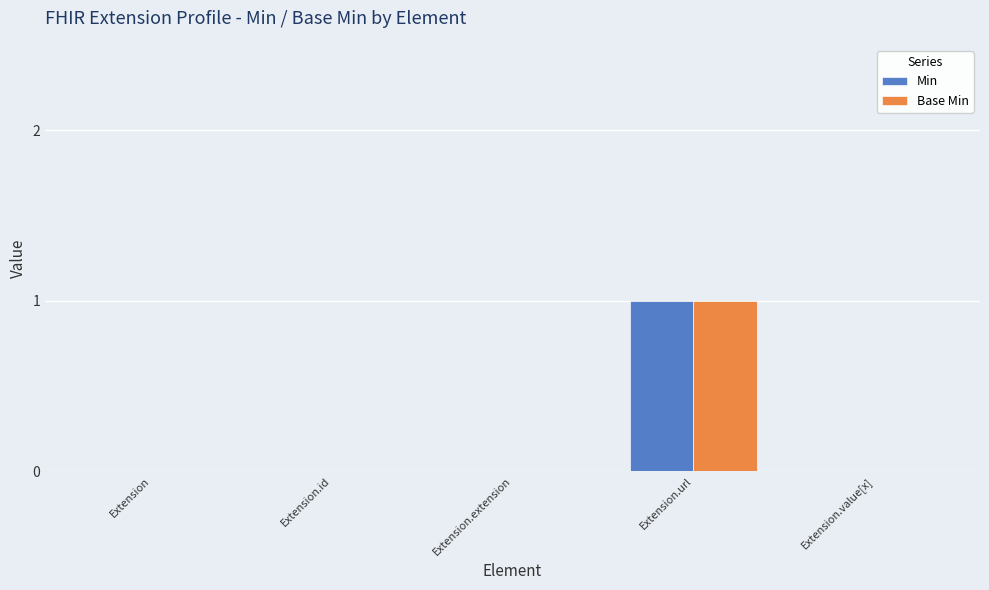

Is it true that Min equals 0 at Extension.value[x]?

True